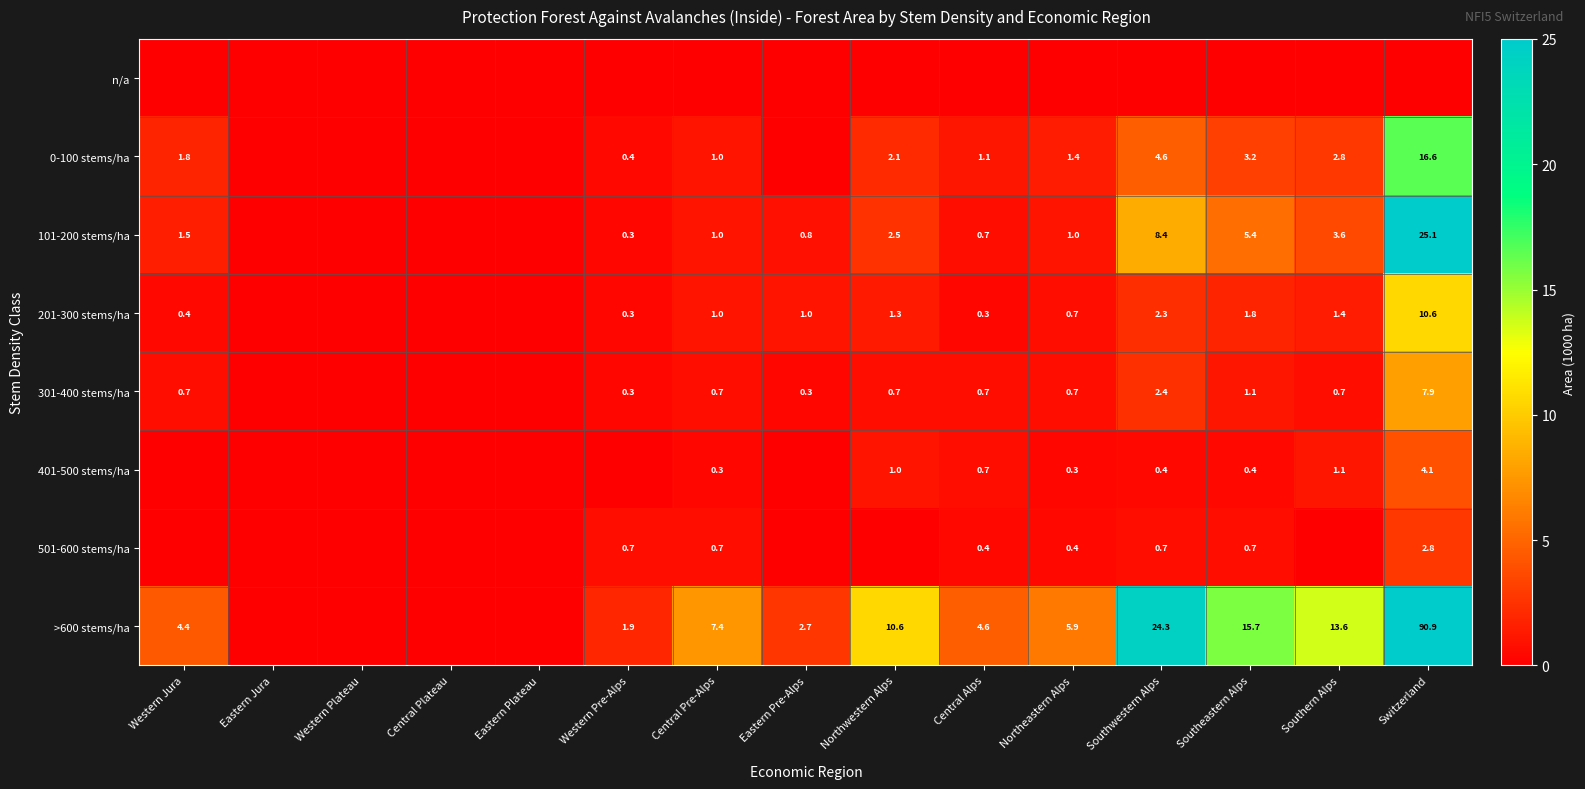

What is the difference between the 101-200 stems/ha values at Southeastern Alps and Switzerland?

19.7